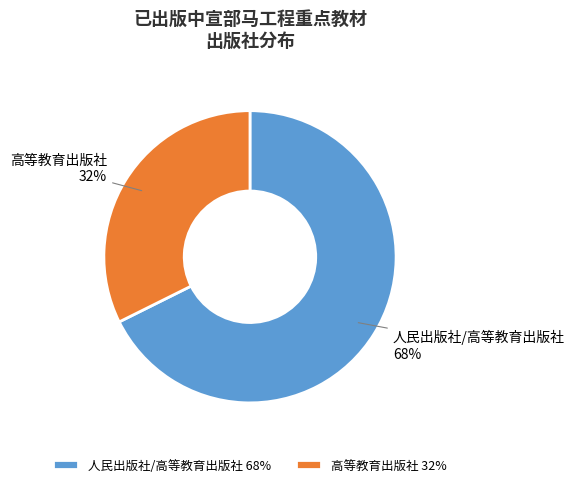

Which slice is the largest?

人民出版社/高等教育出版社